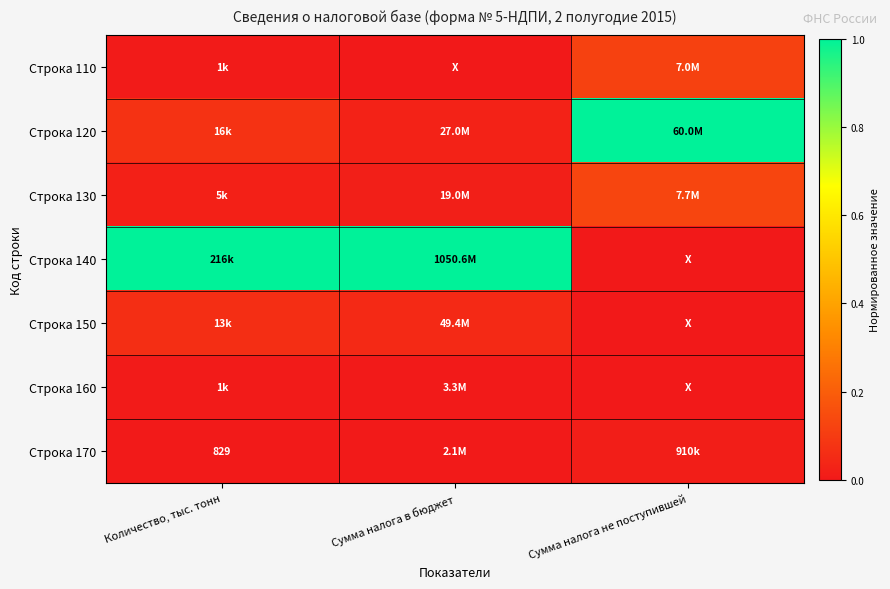

What is the difference between the highest and lowest values at Количество, тыс. тонн?

1.0